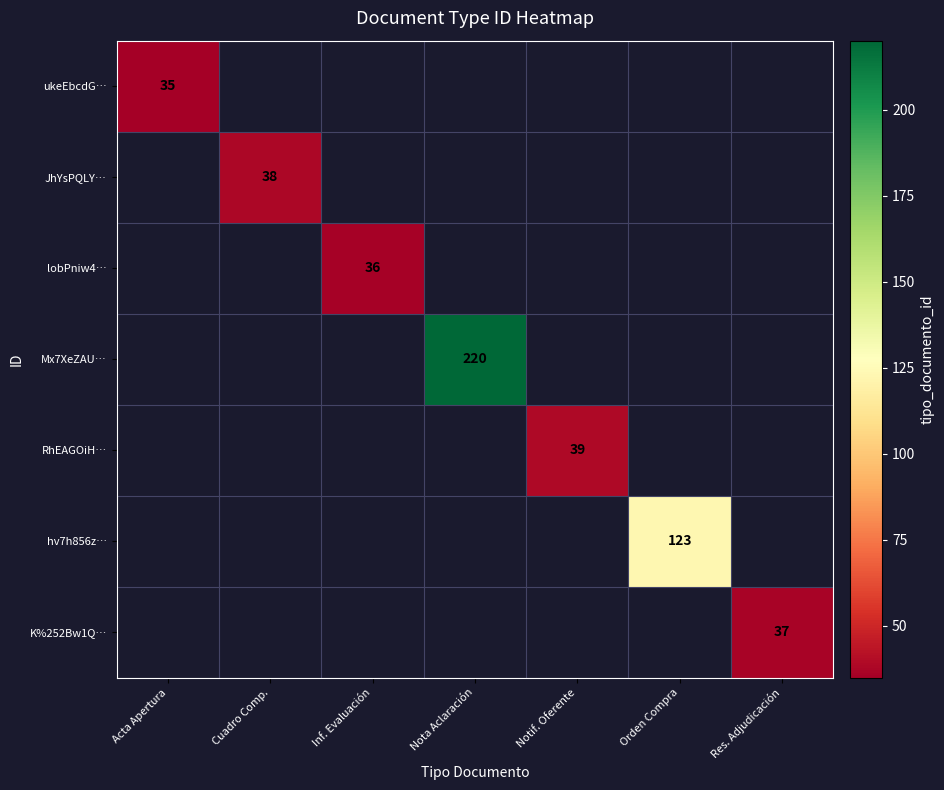

The lobPniw4… series shows 60 at Inf. Evaluación. True or false?

False